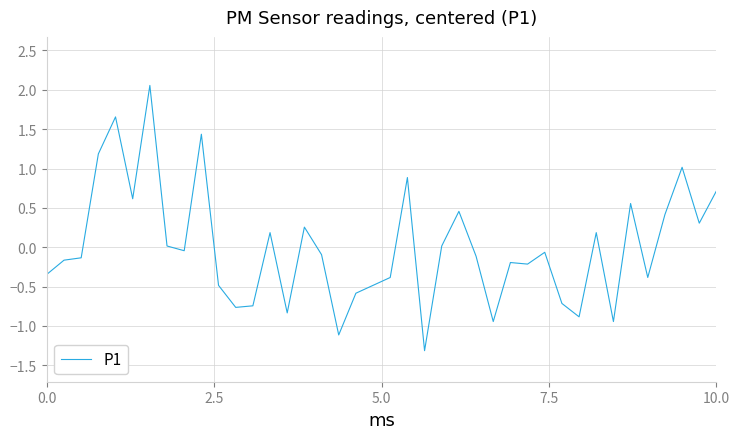

What is the minimum value shown in the chart?

-1.3